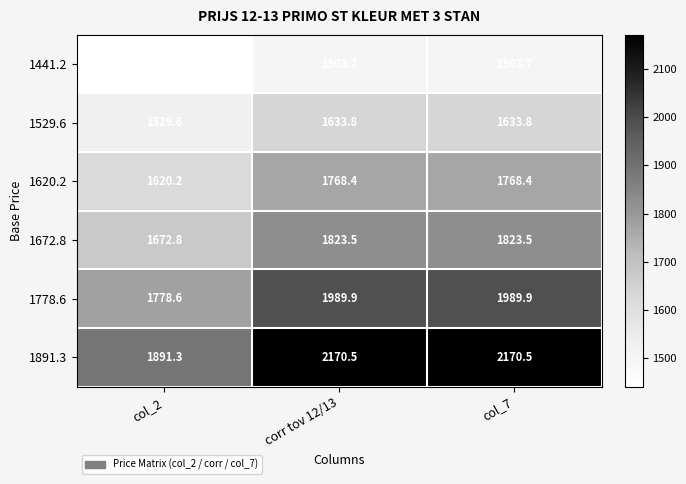

List the series in order of their peak value, lowest first.

1441.2, 1529.6, 1620.2, 1672.8, 1778.6, 1891.3